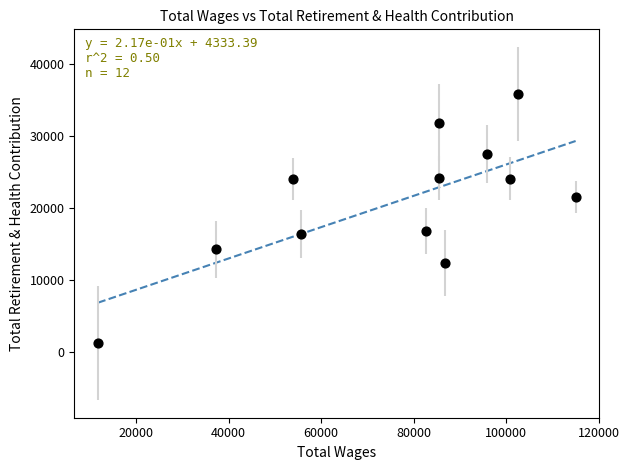

What is the average Y value?

20866